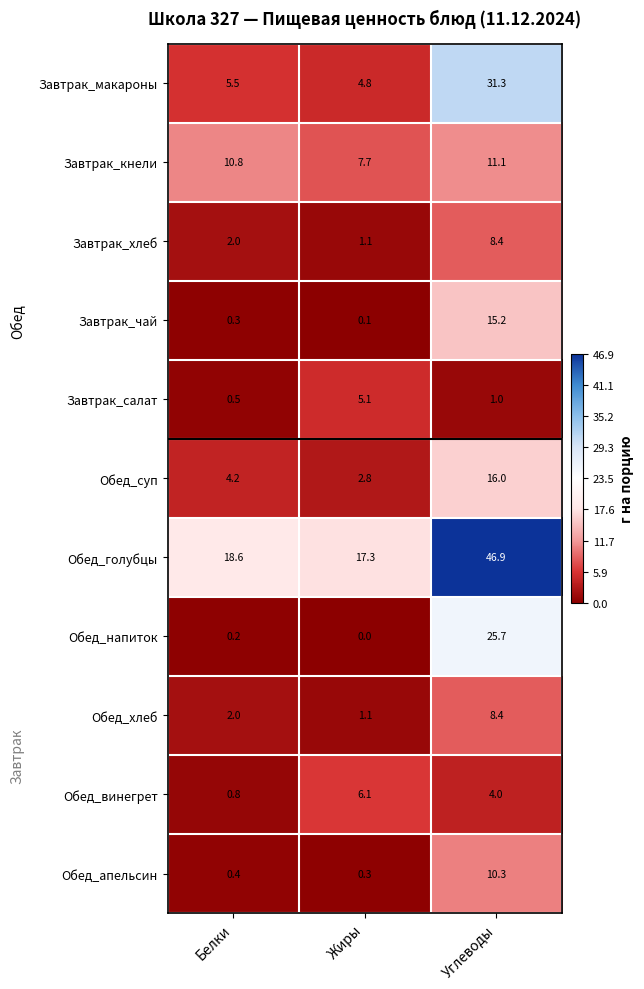

Which series has the widest spread of values?

Обед_голубцы